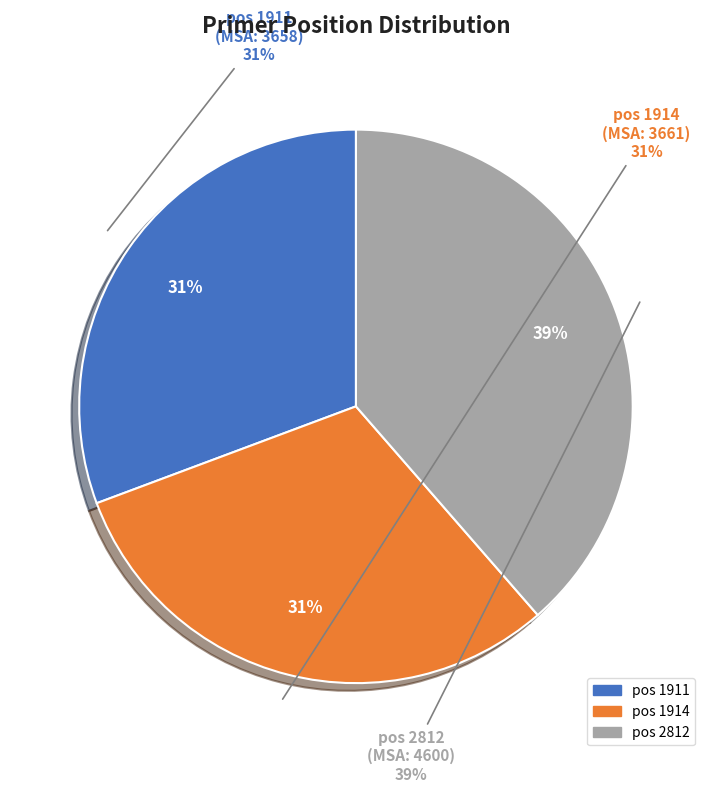

To the nearest percent, what is the average slice percentage?

33%